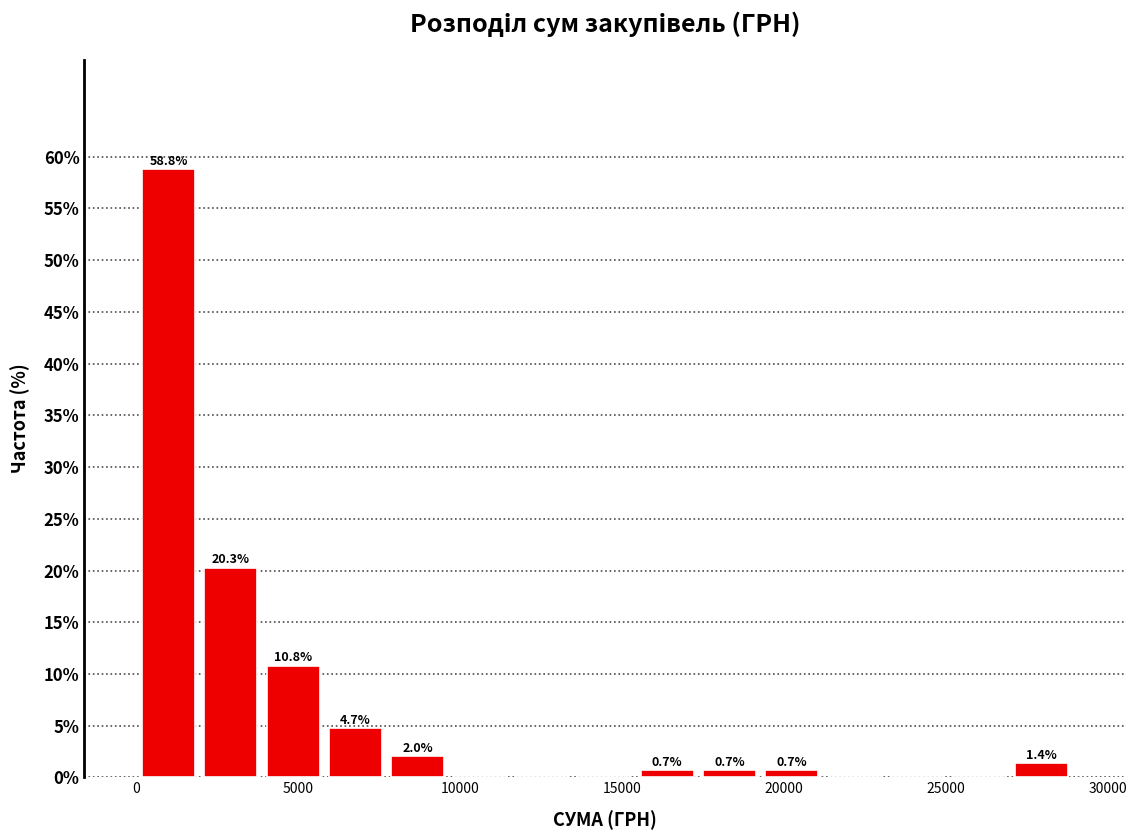

Read against the x-axis, roughly where is the centre of the tallest bar?

1000